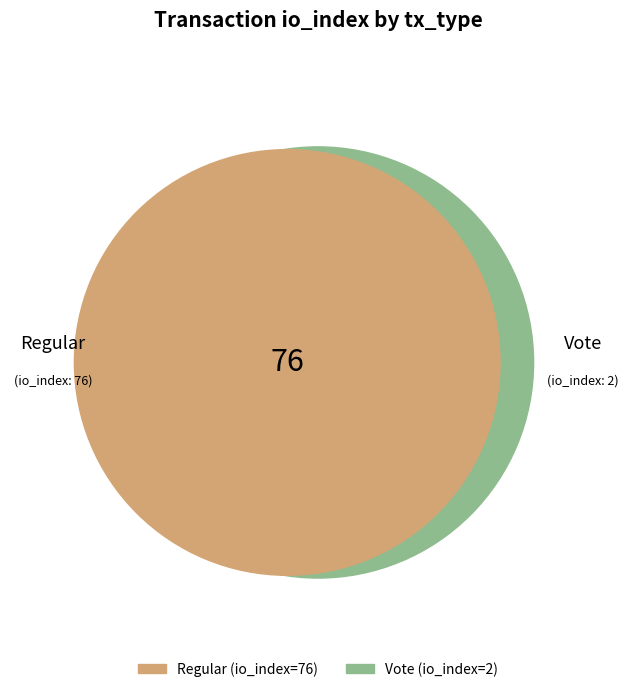

The Regular slice represents 97% of the pie. True or false?

True